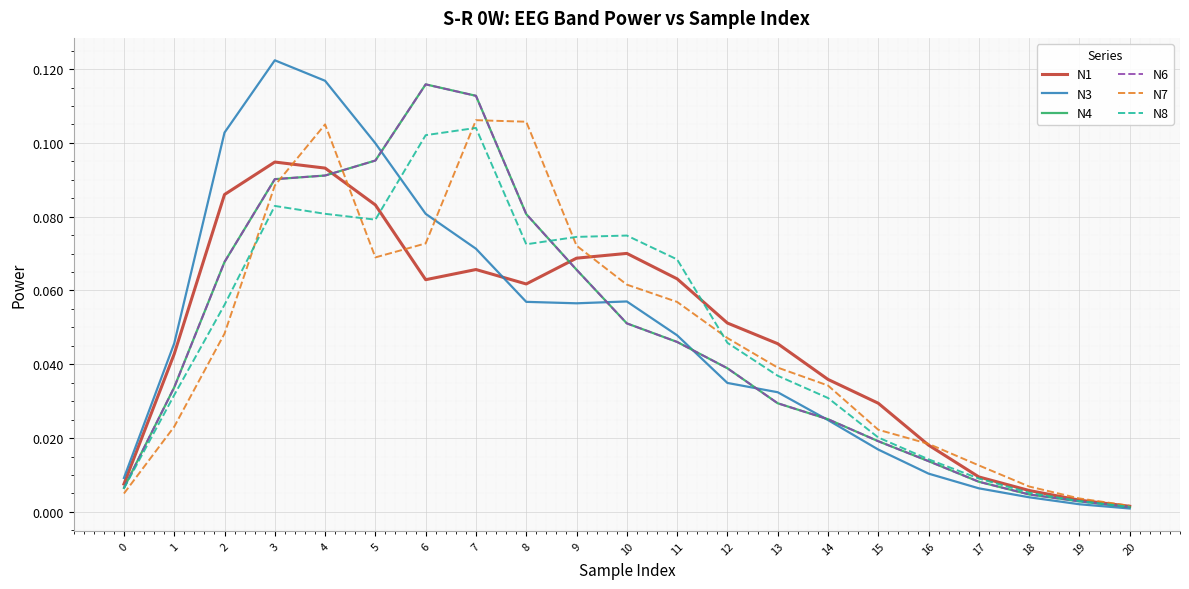

Is this an area chart (filled region under the line)?

No